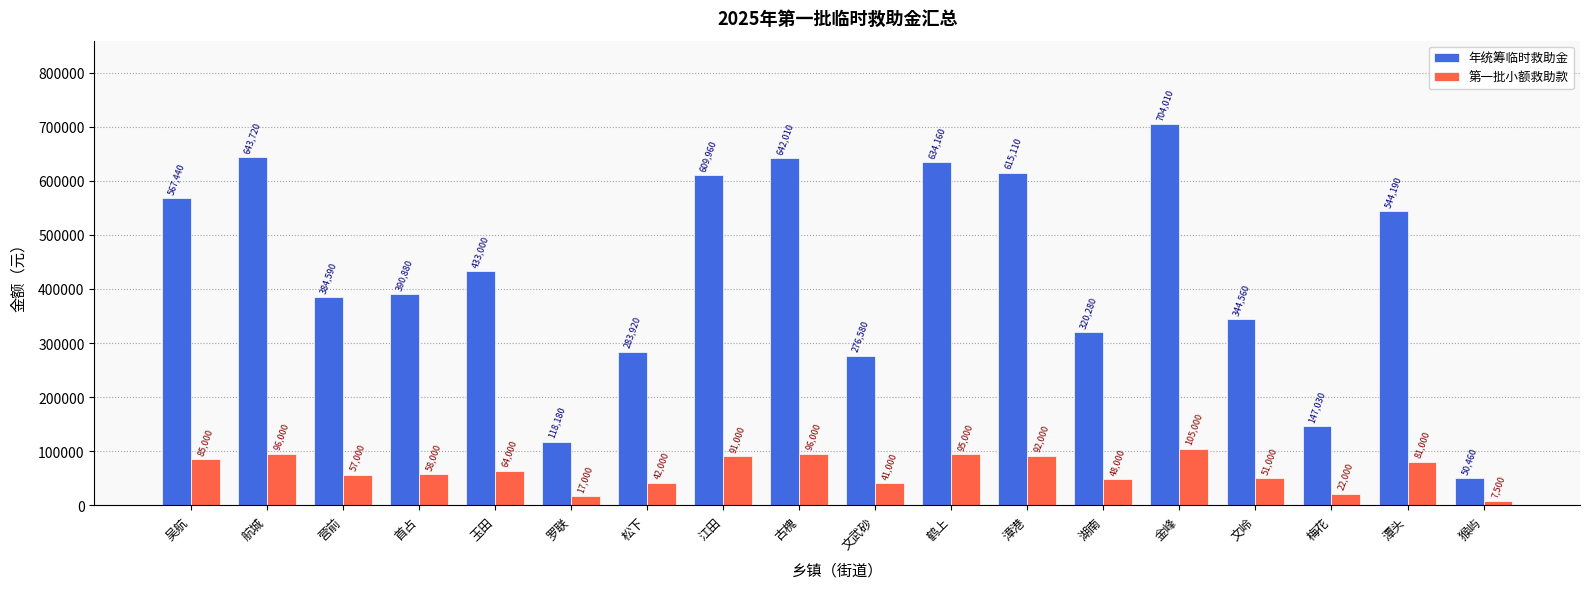

What is the total value across all series at 古槐?

738010